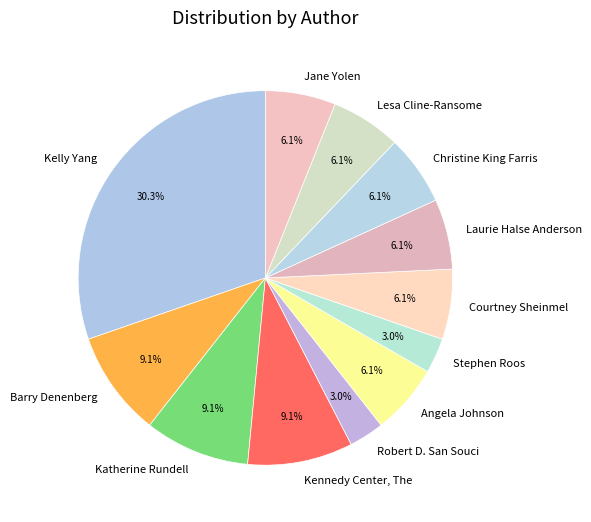

True or false: Barry Denenberg accounts for 15% of the total.

False